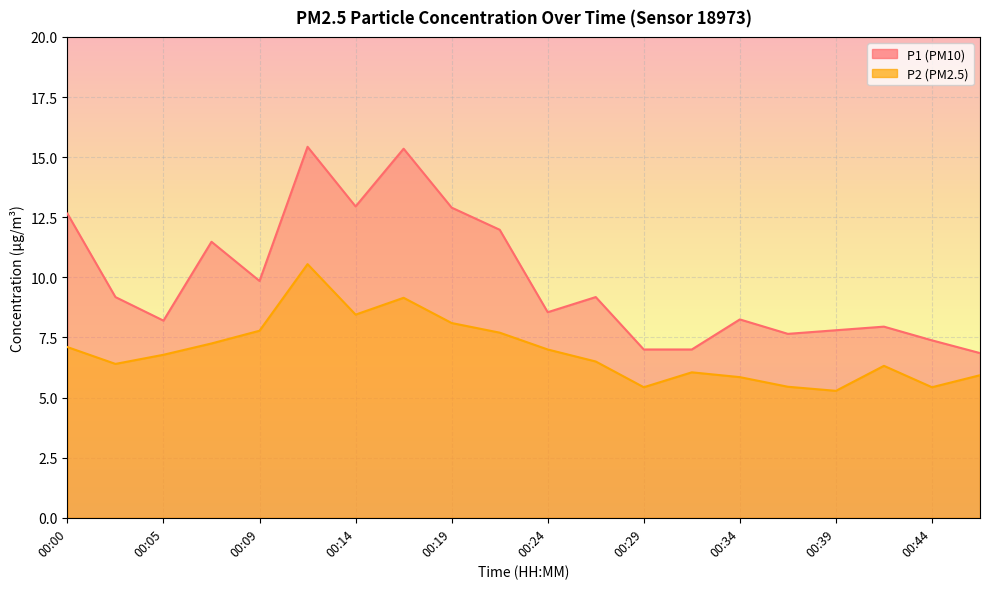

Where is P1 nearest to the value 11?

00:07